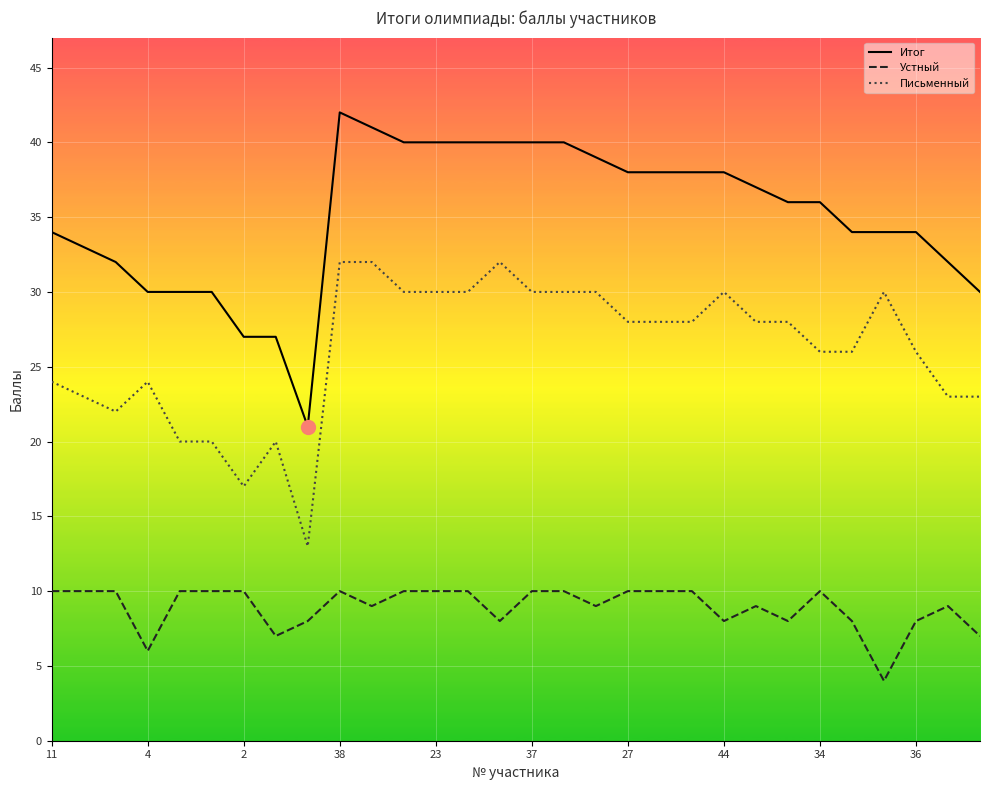

What is the difference between the maximum and minimum values in the Итог series?

21